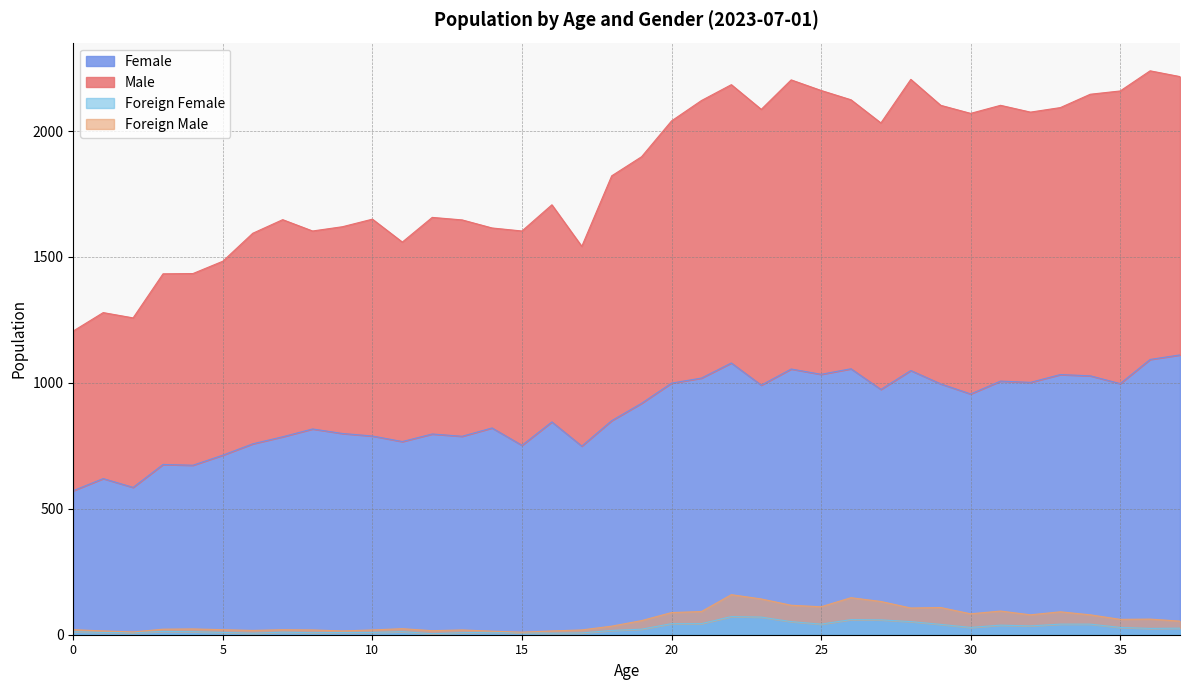

How many series are shown in this chart?

4